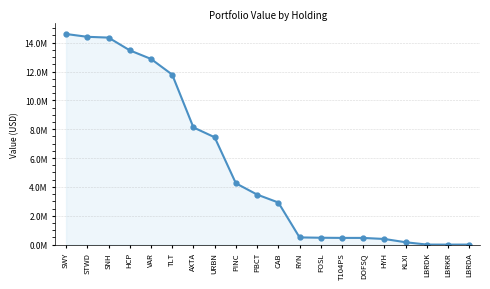

True or false: there are more than 0 points higher than both neighbors.

False